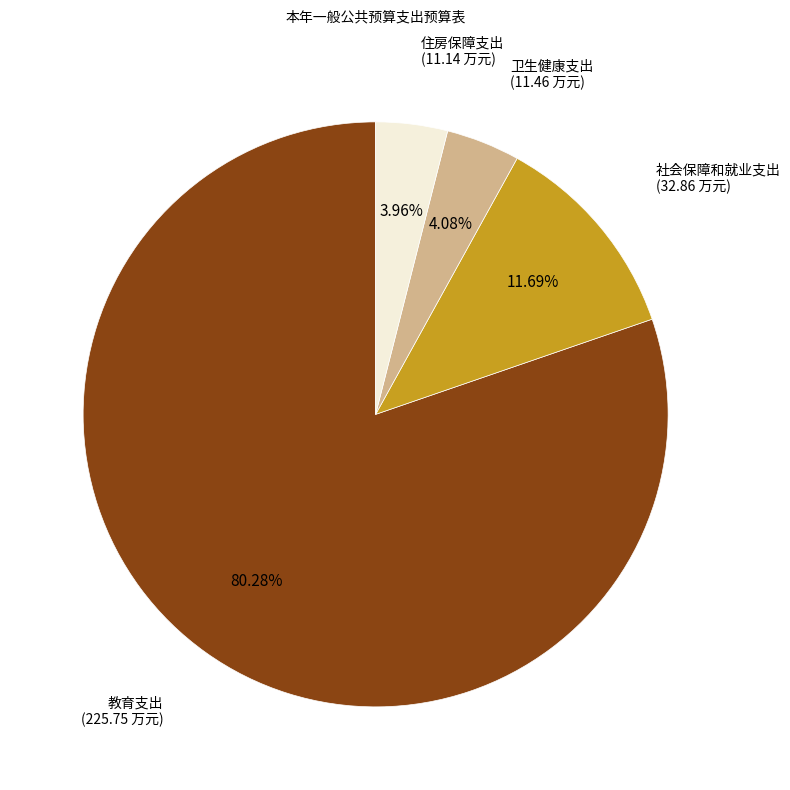

Is there any slice that represents more than half of the pie?

Yes